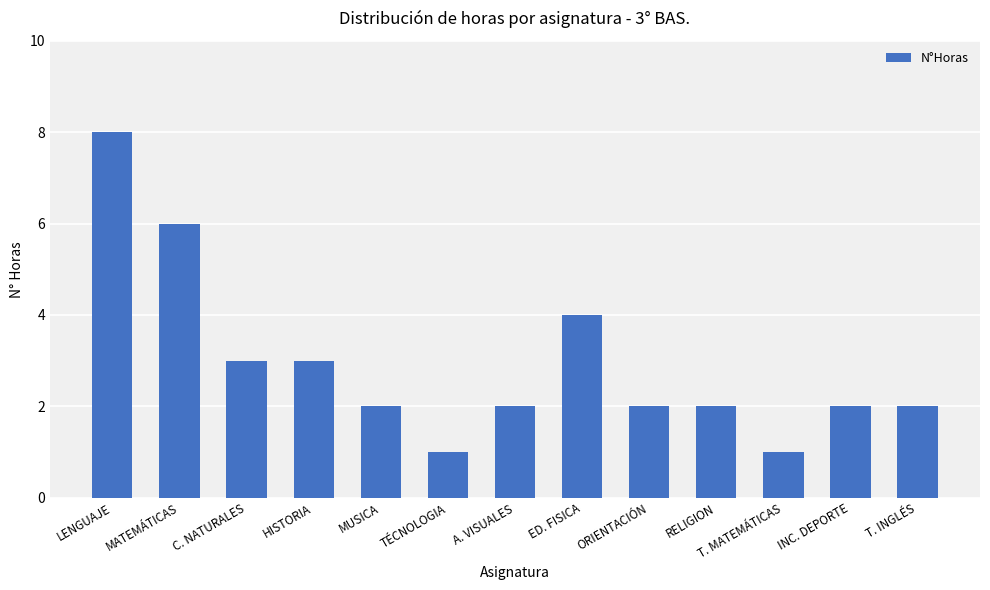

Read the value at MATEMÁTICAS.

6